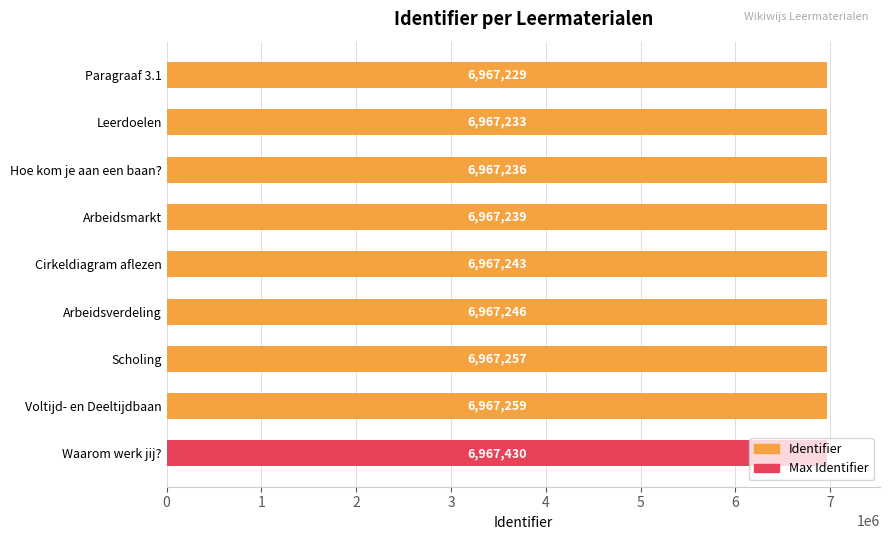

The value at Arbeidsverdeling is 3392570. True or false?

False